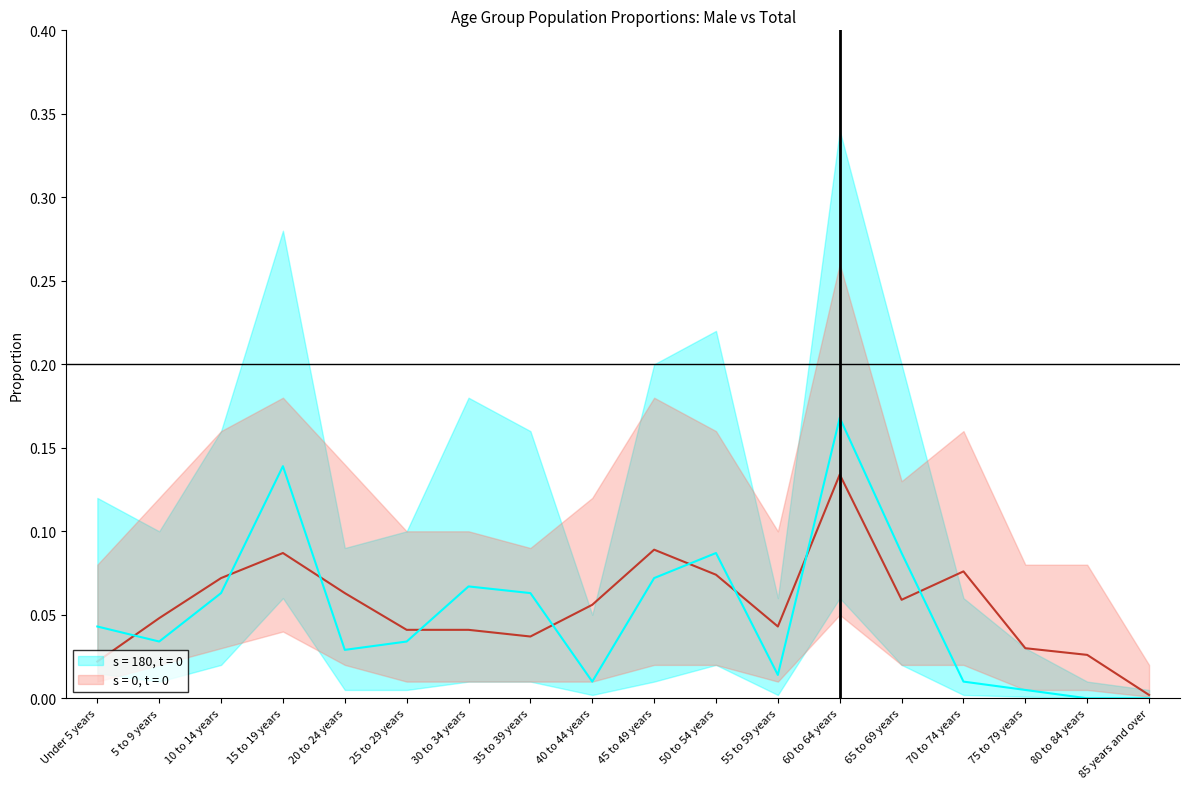

Is it true that s = 180, t = 0 equals 0.1 at 15 to 19 years?

True